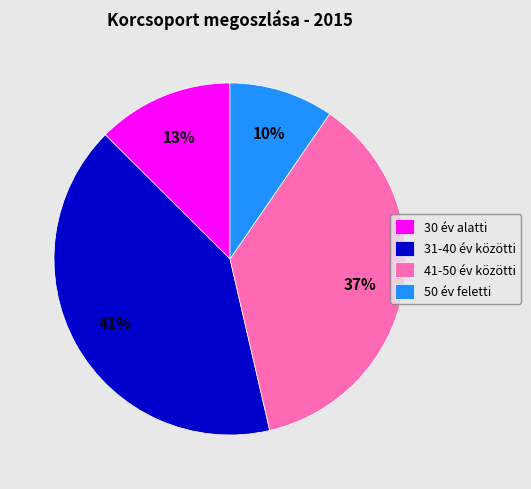

What is the ratio of the value at 30 év alatti to the value at 31-40 év közötti?

0.3